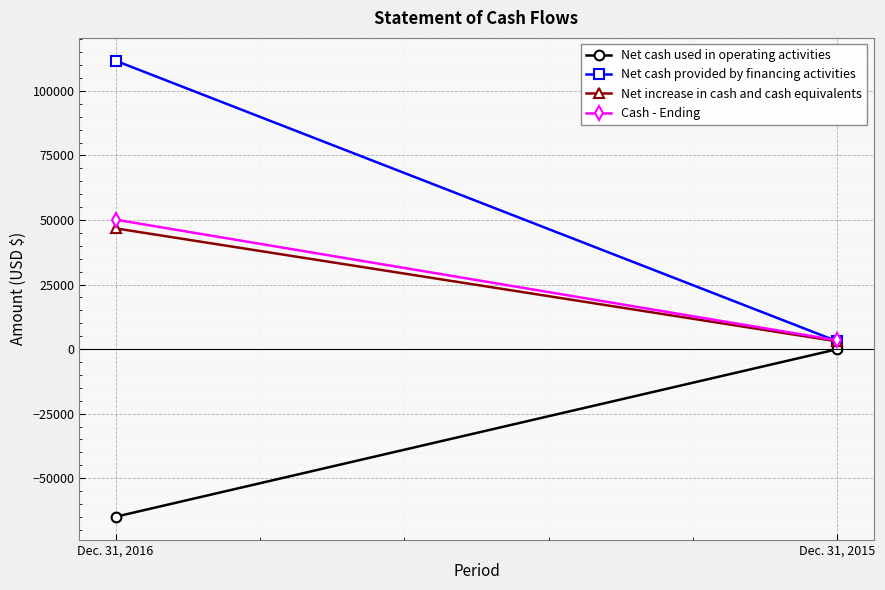

What is the sum of all Net cash provided by financing activities values?

114718